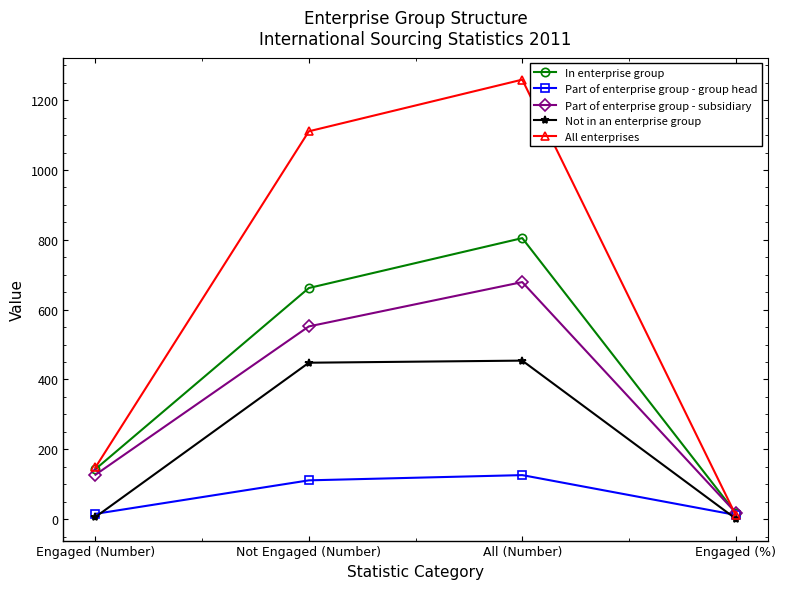

How many values in the In enterprise group series are below 662?

2